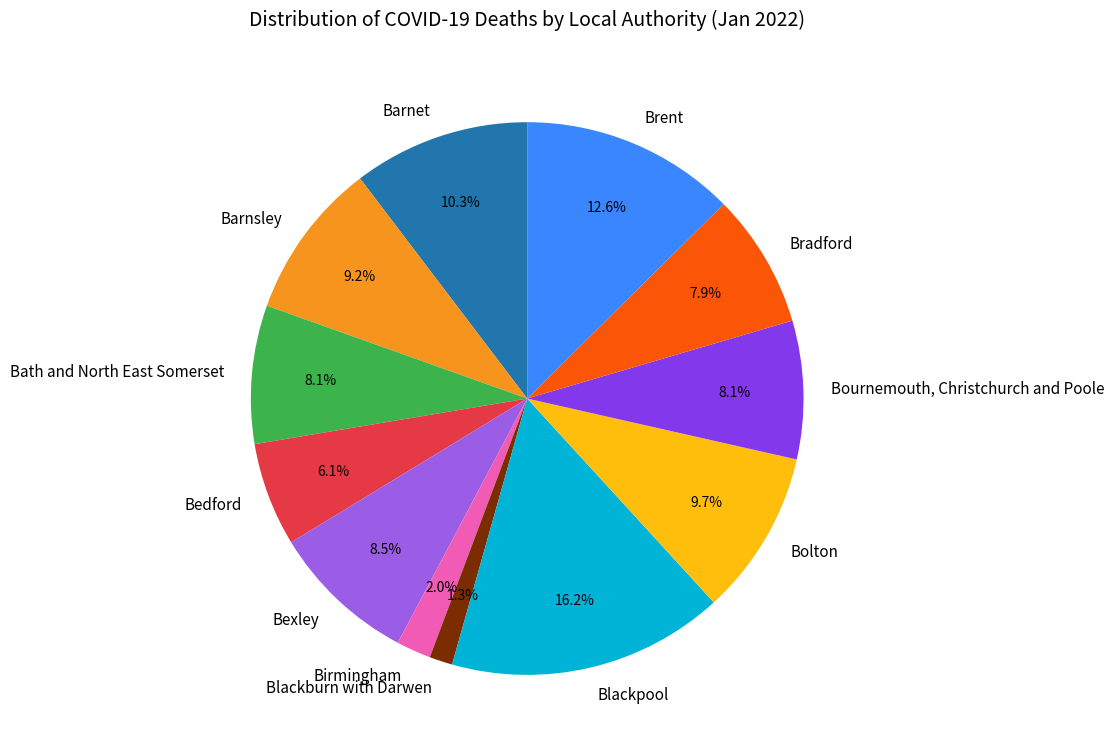

To the nearest percent, what percentage of the pie is Bradford?

8%